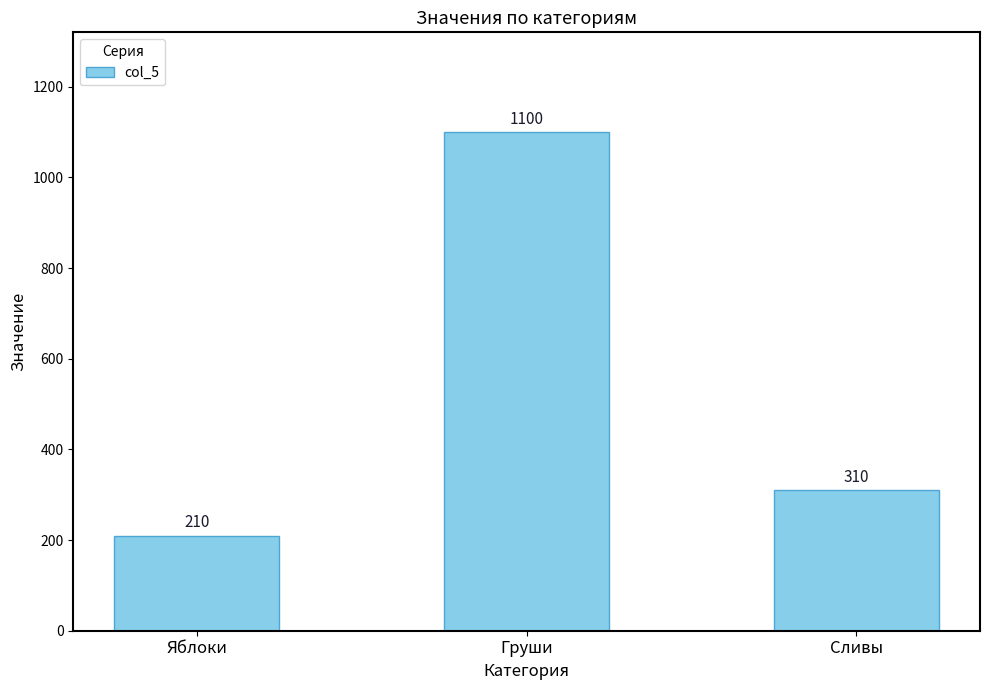

Count the number of data series in this chart.

1